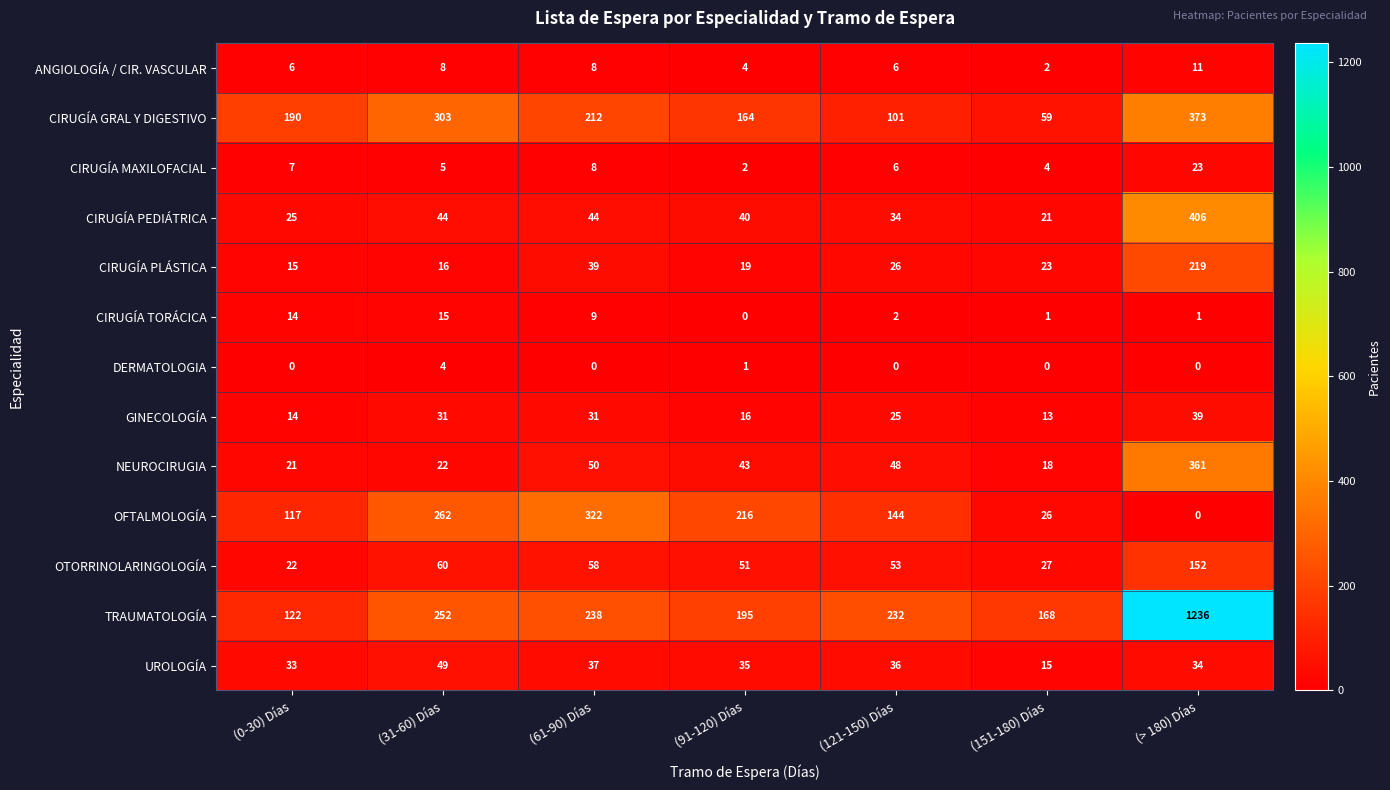

The value of DERMATOLOGIA at (121-150) Días is -1. True or false?

False